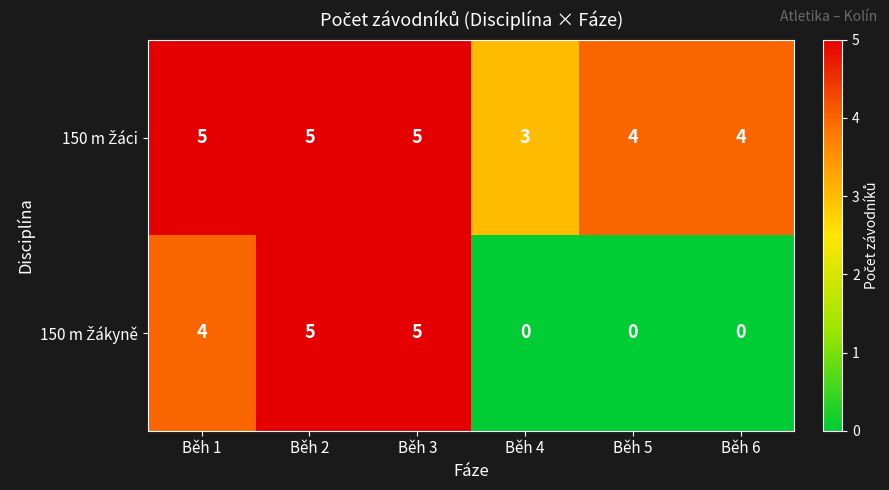

What is the greatest value displayed?

5